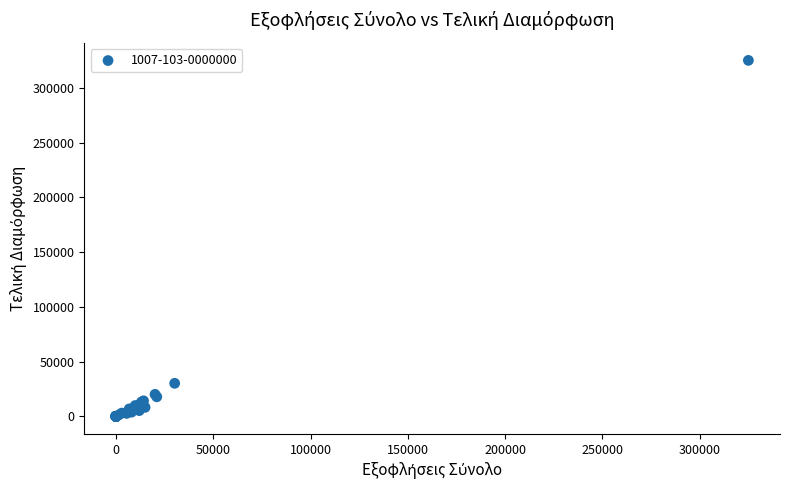

What Y value in the scatter plot is closest to 162503?

30192.2